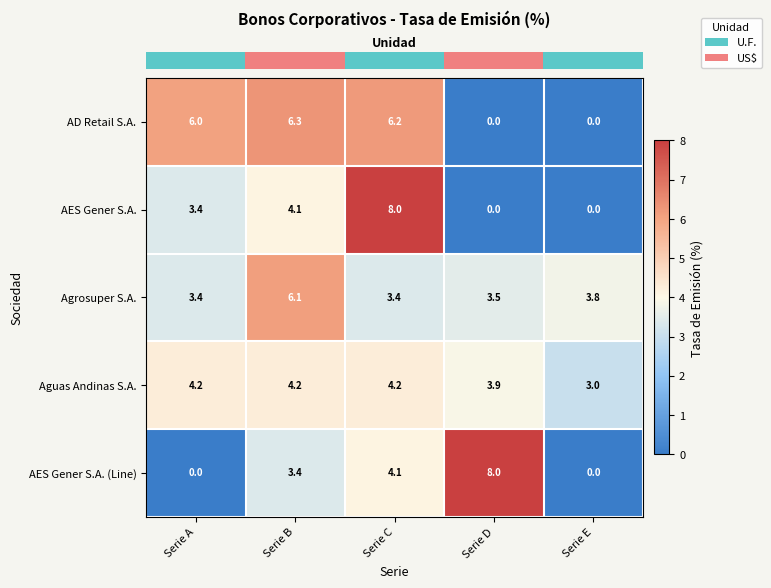

What is the sum of the AES Gener S.A. (Line) values at Serie D and Serie B?

11.4